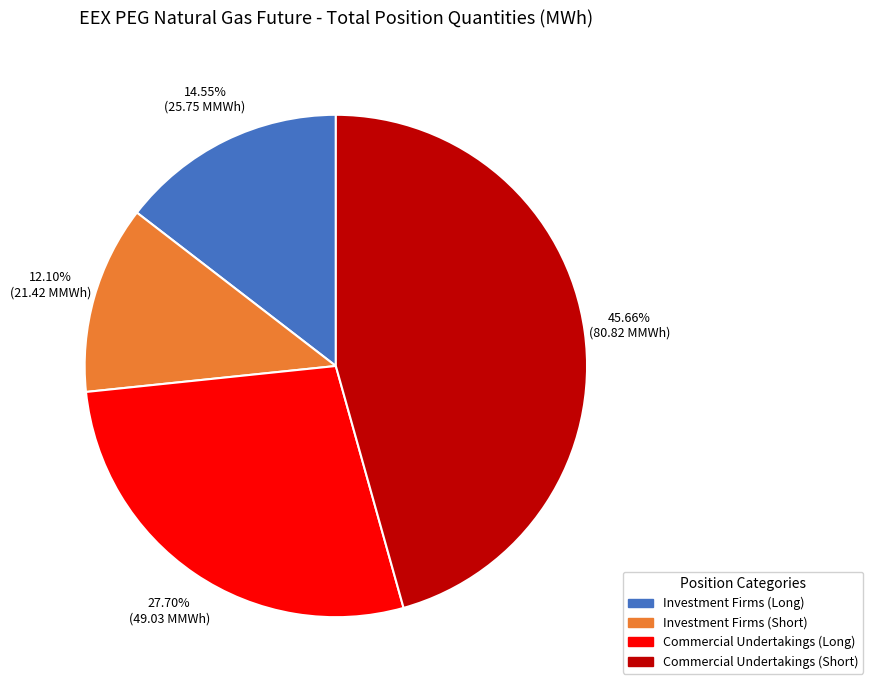

Does any single category account for the majority?

No